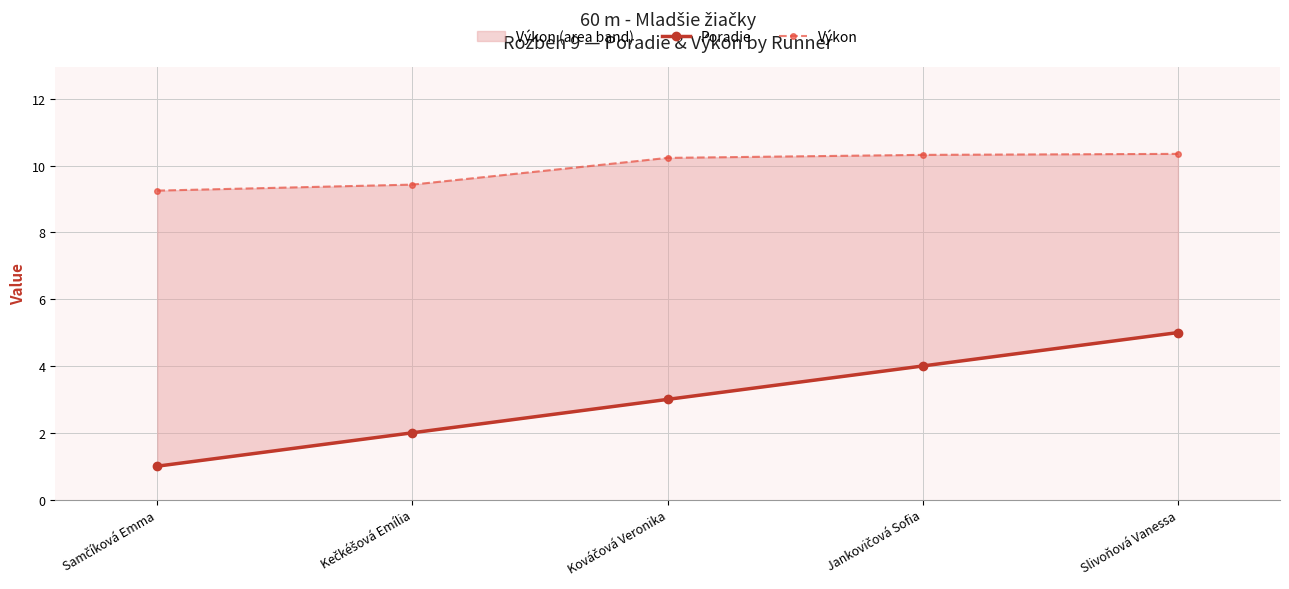

What is the difference between the maximum and second lowest values in the Poradie series?

3.0